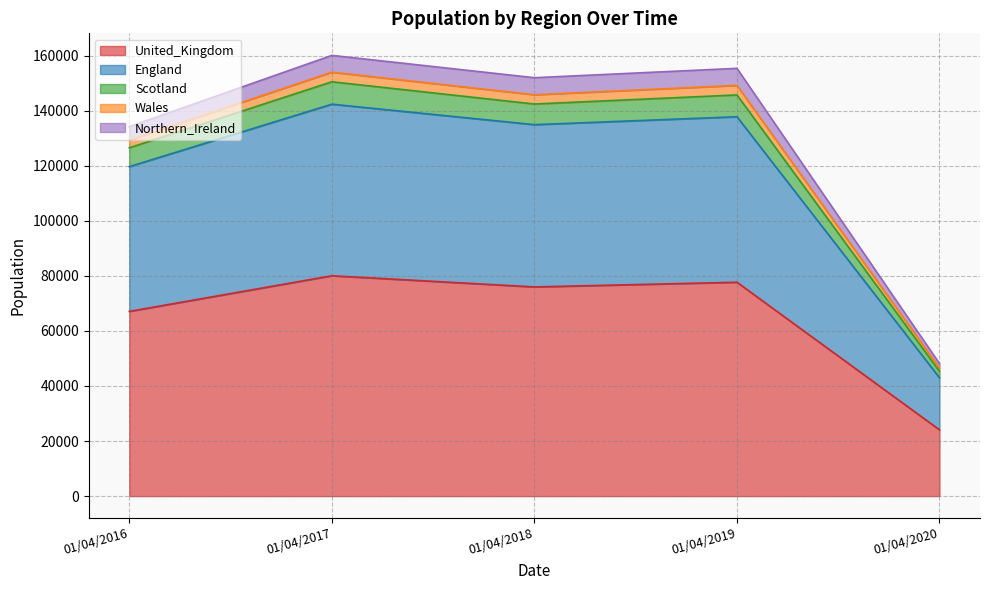

What is the maximum value for United_Kingdom?

80046